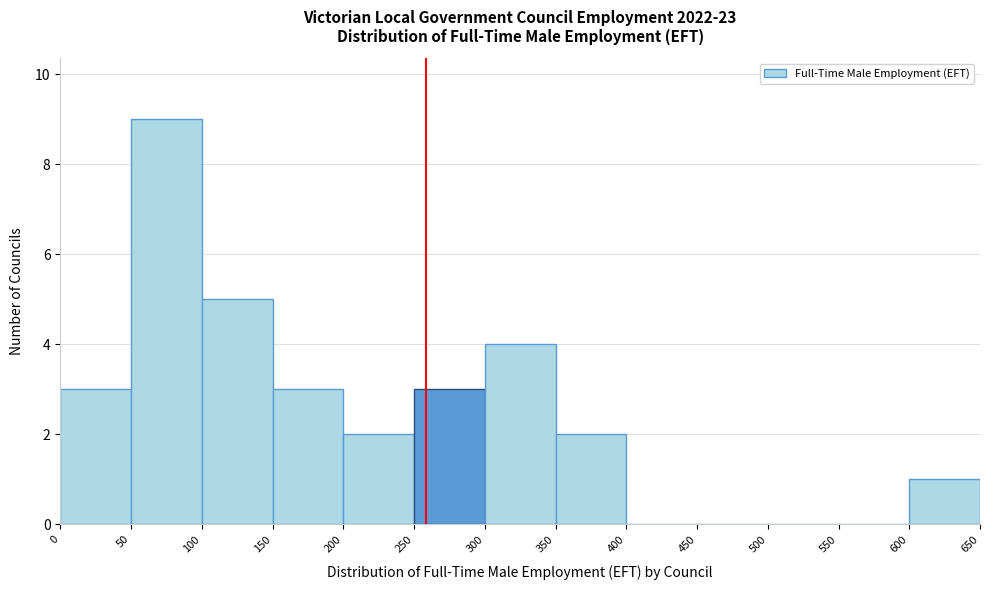

Over which range of the x-axis is the bar tallest?

50 to 100